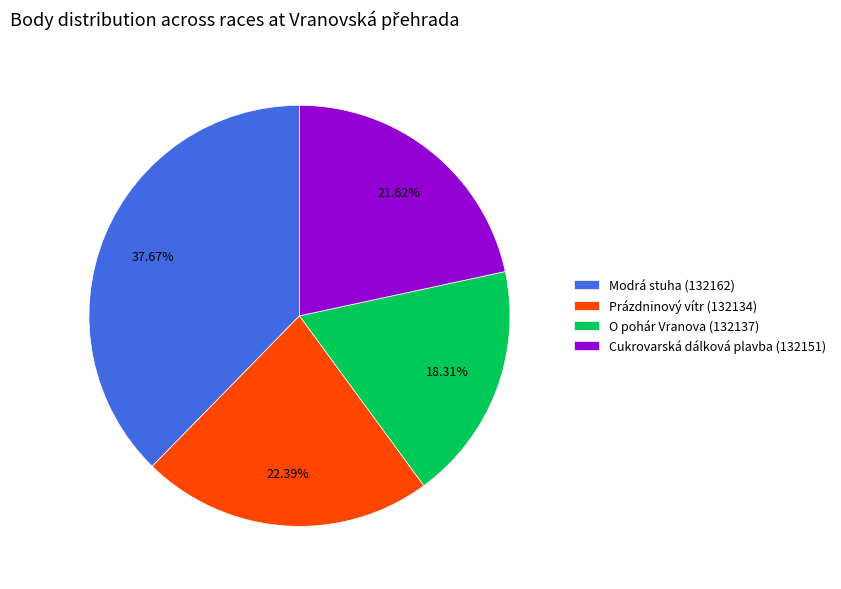

Rank the categories by value from highest to lowest.

Modrá stuha (132162), Prázdninový vítr (132134), Cukrovarská dálková plavba (132151), O pohár Vranova (132137)